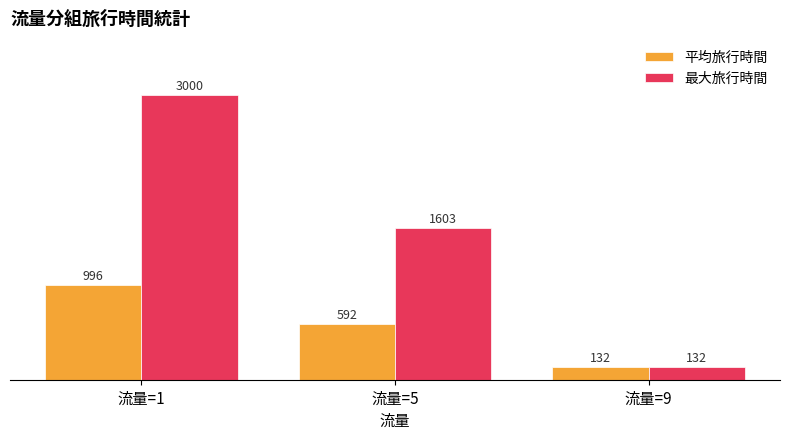

At which label is 平均旅行時間 closest to 564?

流量=5